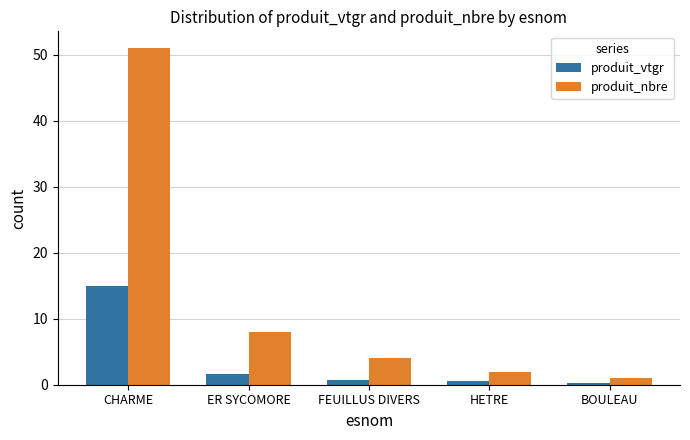

What is the sum of all produit_nbre values?

66.0